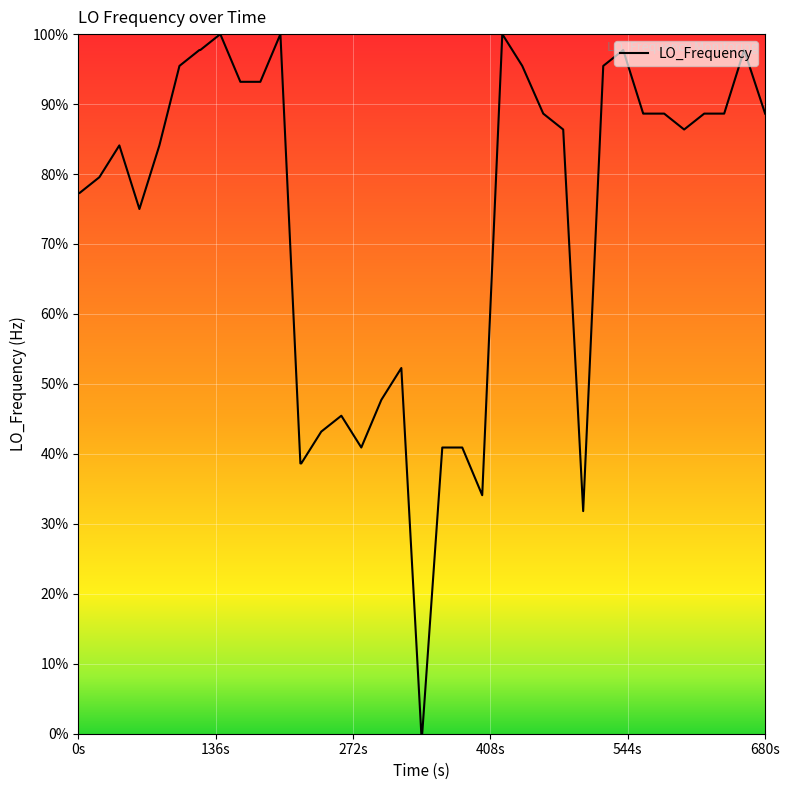

What is the maximum value shown in the chart?

100.0